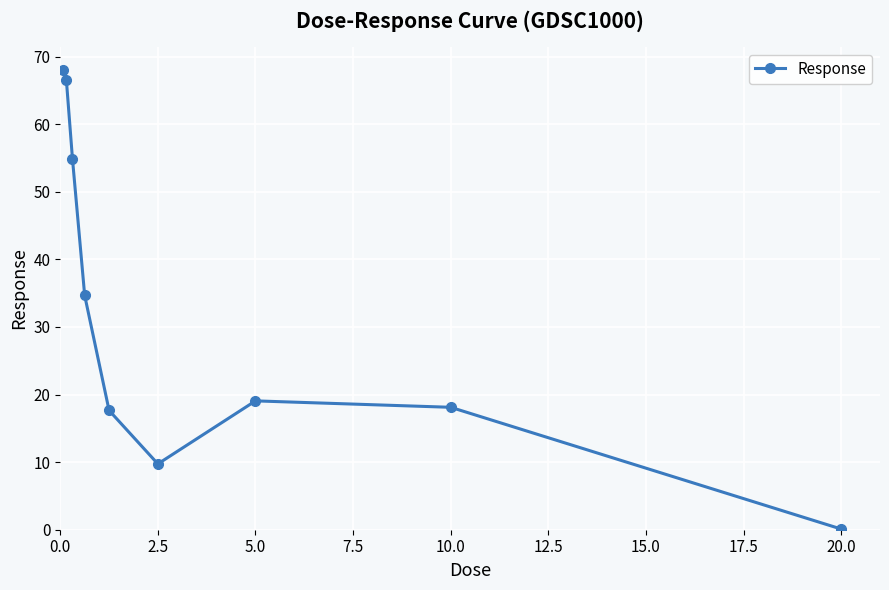

How many points are lower than both their immediate neighbors (excluding endpoints)?

1